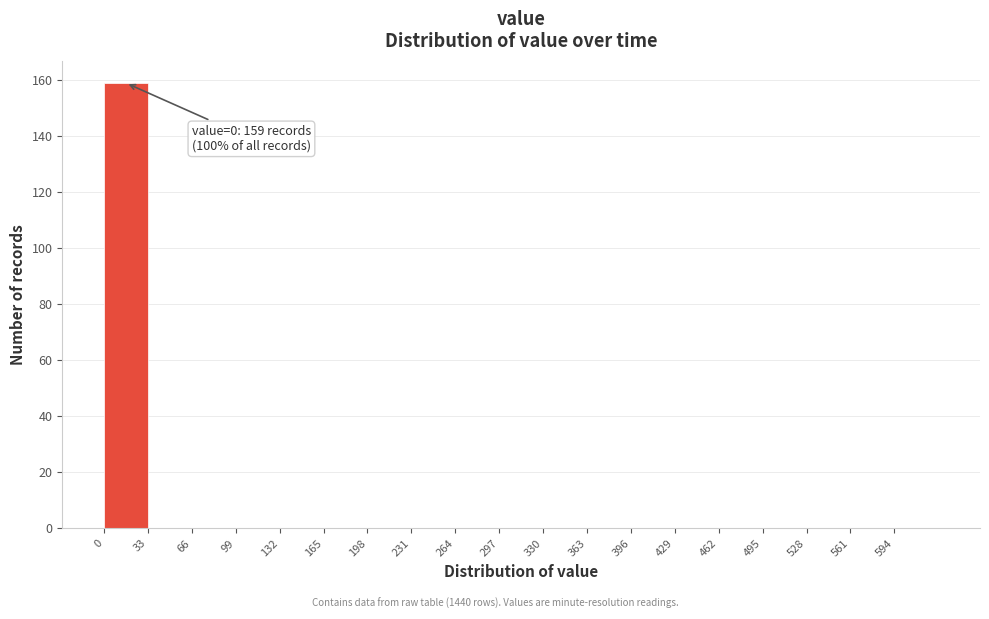

Over which range of the x-axis is the bar tallest?

0 to 33